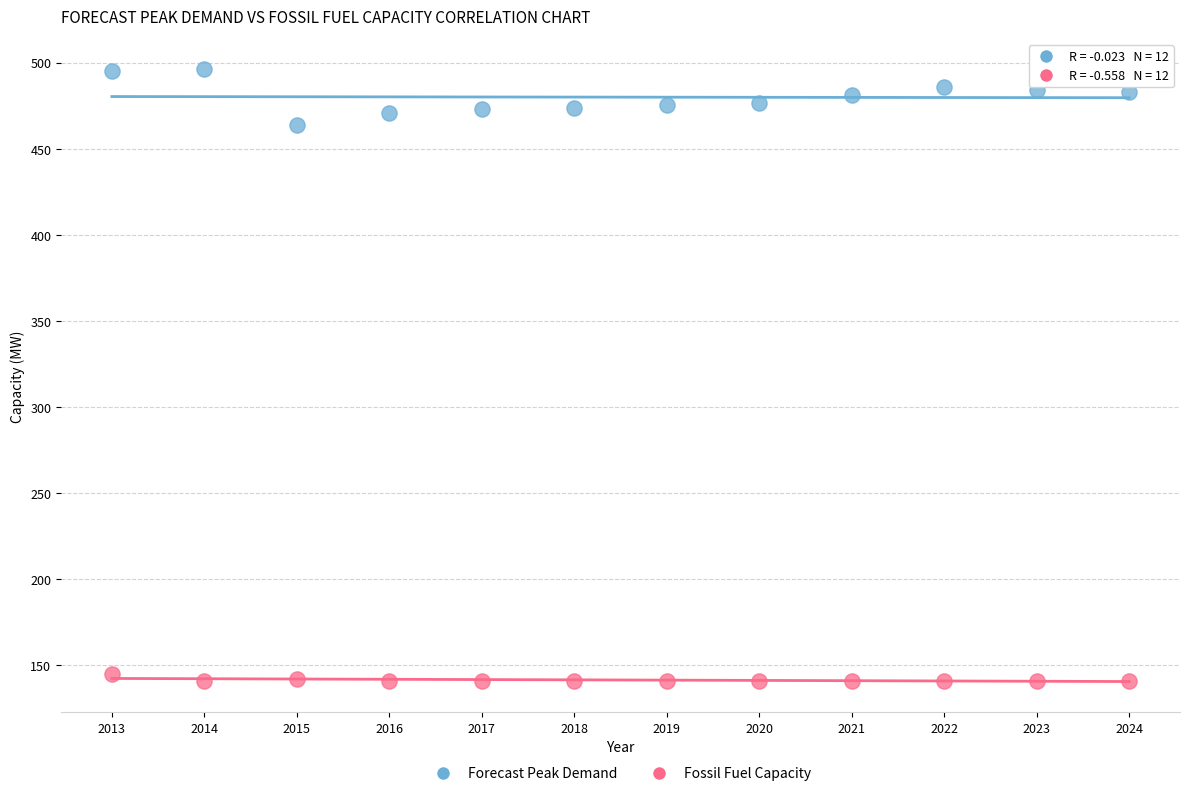

Across all series, what Y value is closest to 318?

464.0